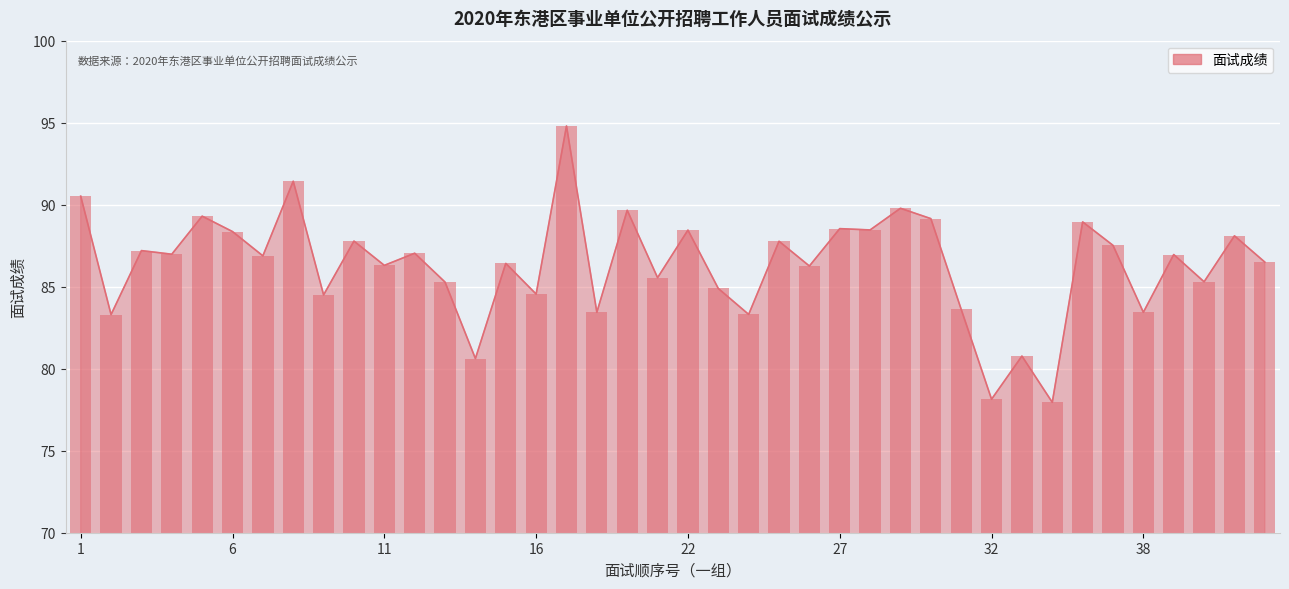

Does the chart contain stacked bars?

No